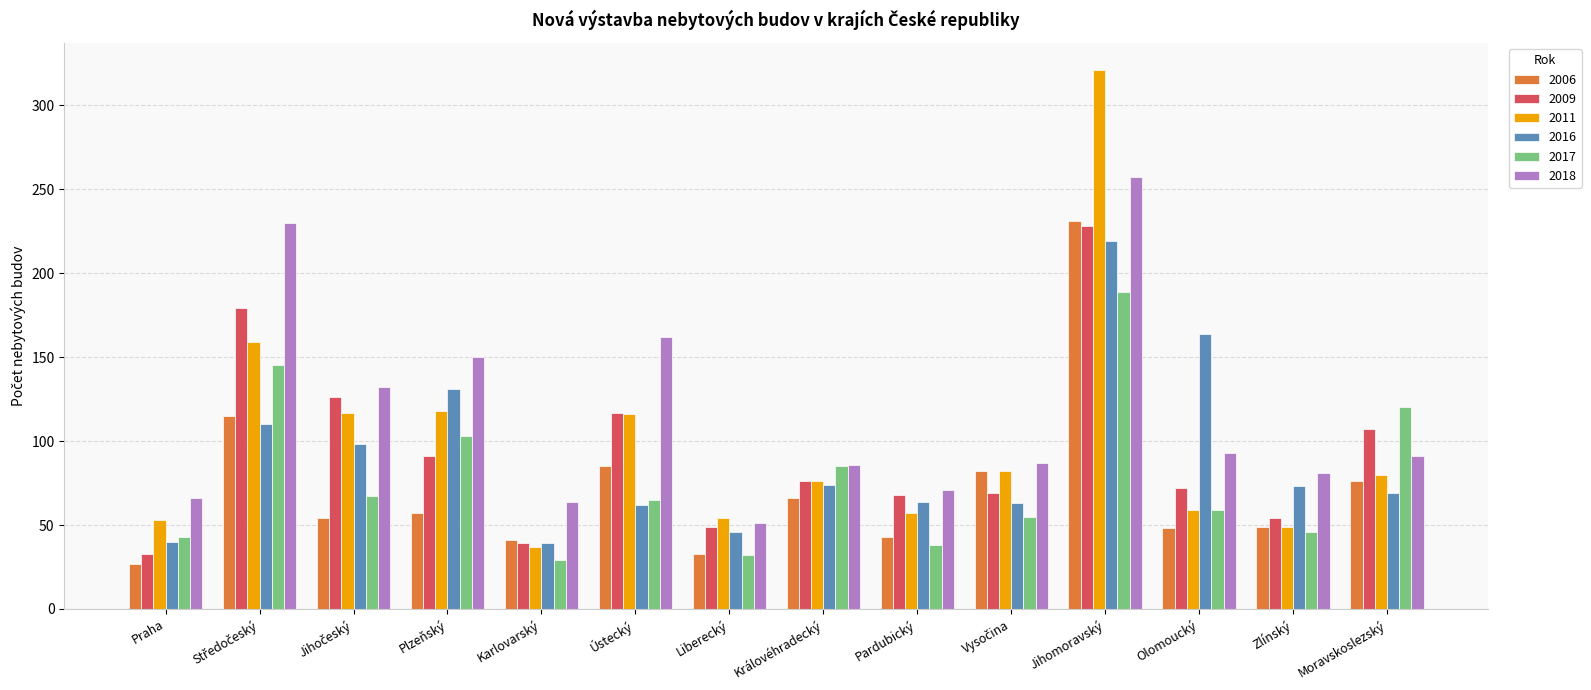

What is the total value across all series at Jihomoravský?

1445